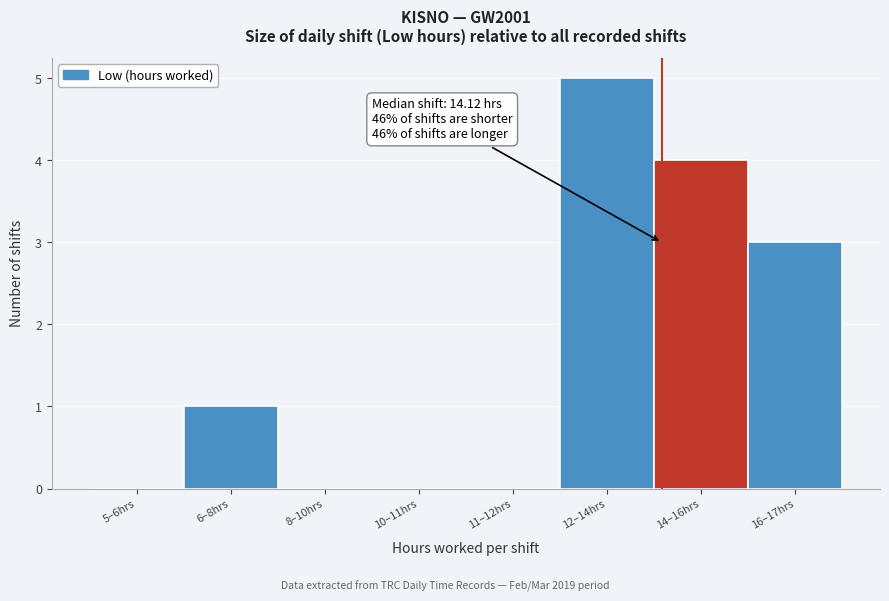

Reading left to right, what are all the values shown in this chart?

5–6hrs=0	6–8hrs=1	8–10hrs=0	10–11hrs=0	11–12hrs=0	12–14hrs=5	14–16hrs=4	16–17hrs=3